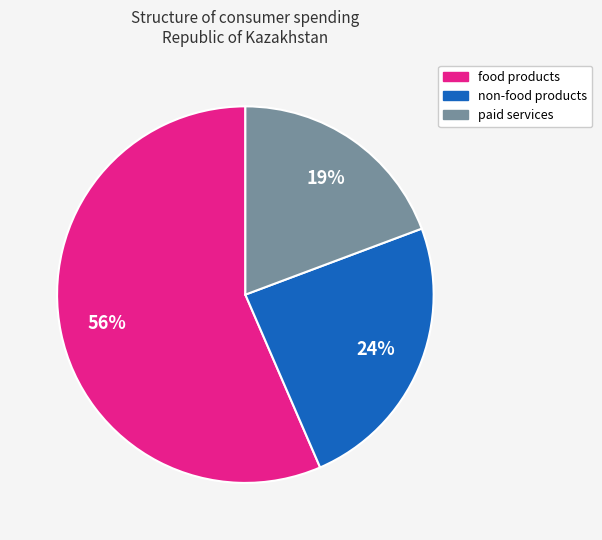

Is the sum of food products and paid services greater than half?

Yes